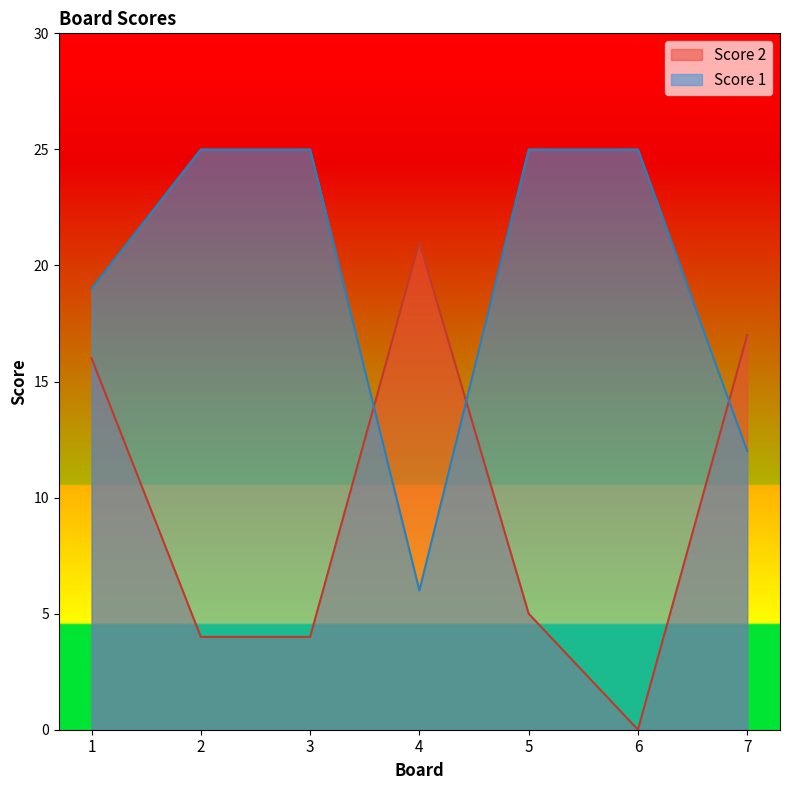

What is the value of the Score 2 point at the 3rd from the left?

4